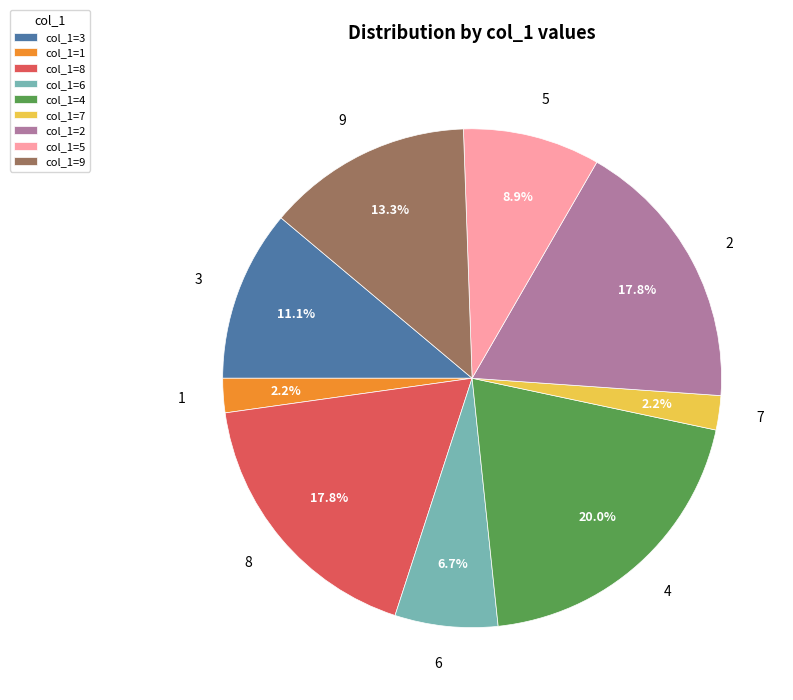

Which has a higher value, 3 or 8?

8